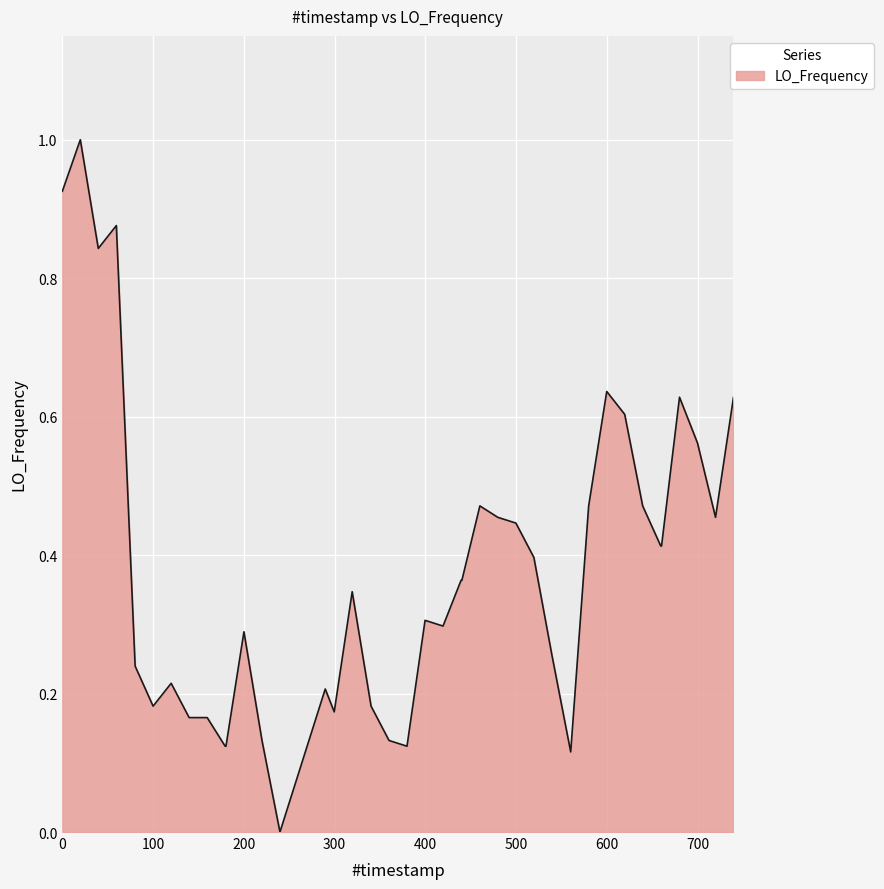

What is the maximum value shown in the chart?

1.0